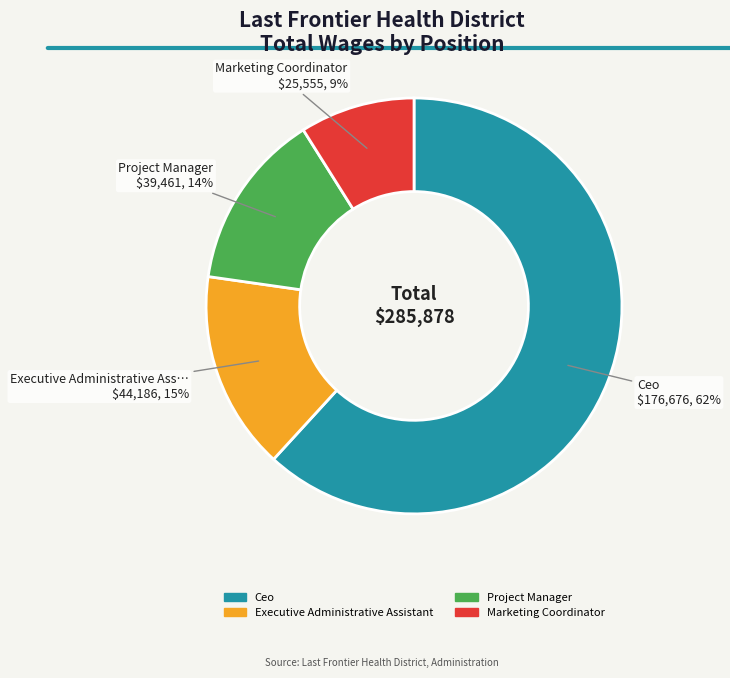

What percentage is the Executive Administrative Assistant slice, to the nearest percent?

15%